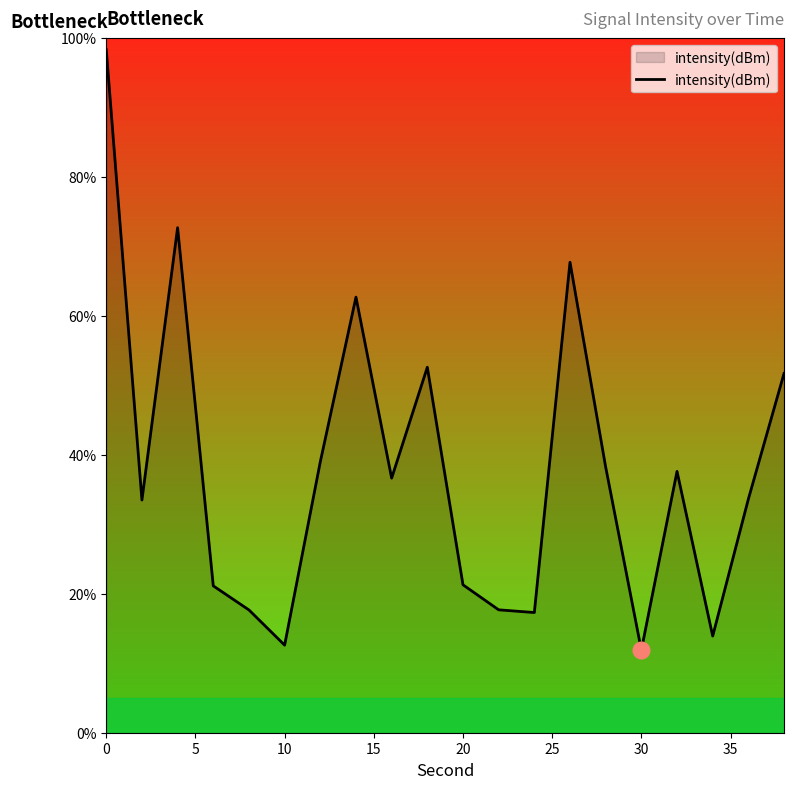

What is the greatest value displayed?

98.3